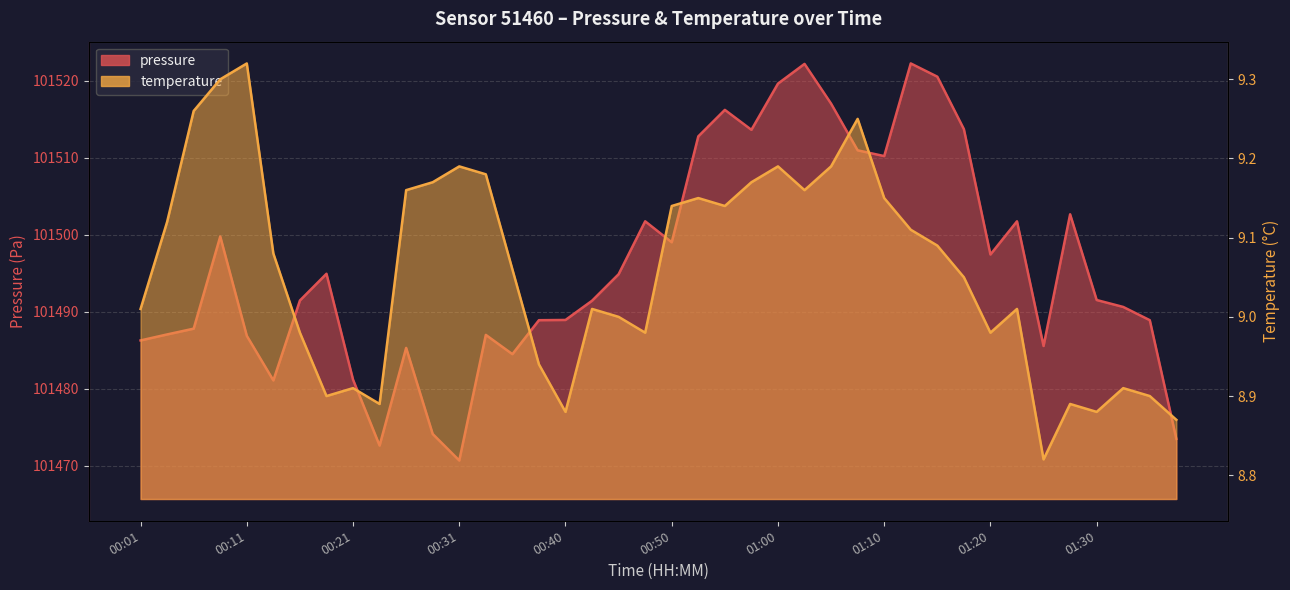

How many values in the pressure series are below 101491?

18